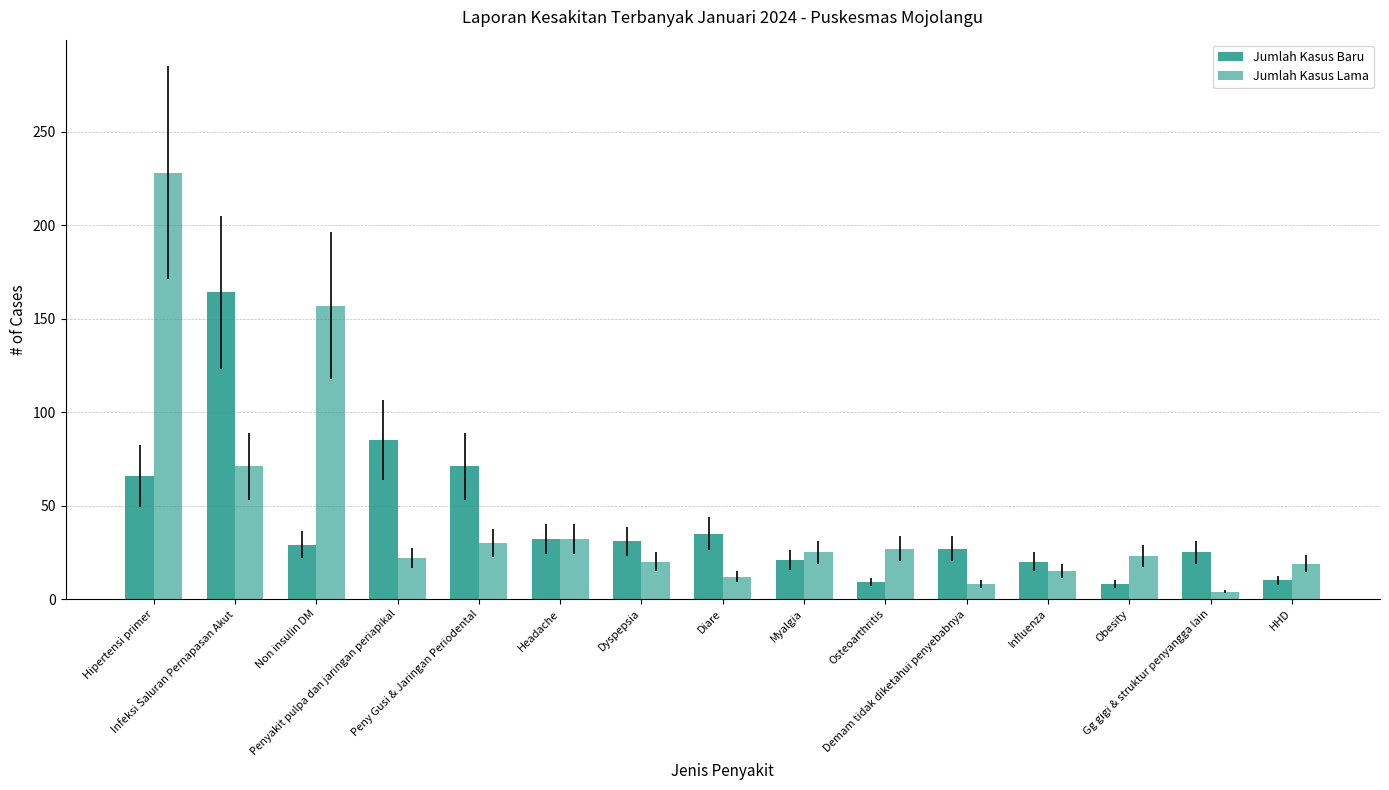

Which series has the largest total across all categories?

Jumlah Kasus Lama